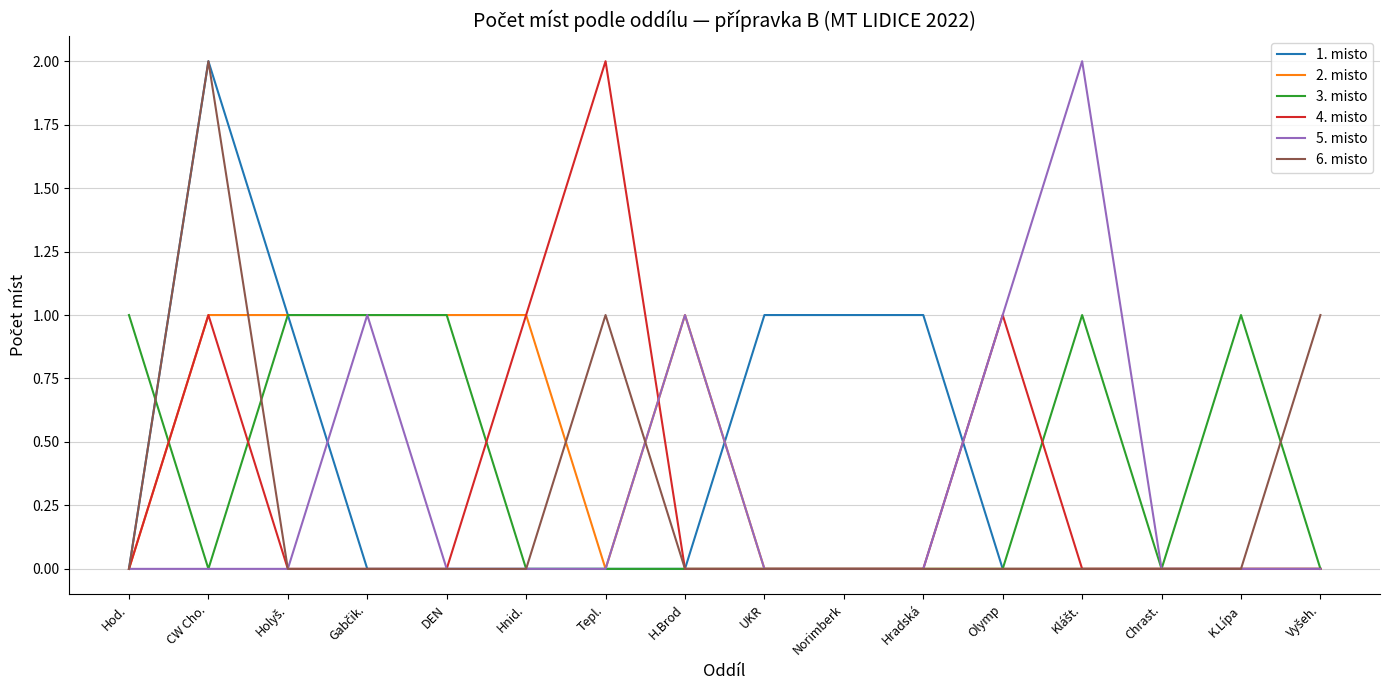

At which category is the sum across all series the highest?

CW Cho.